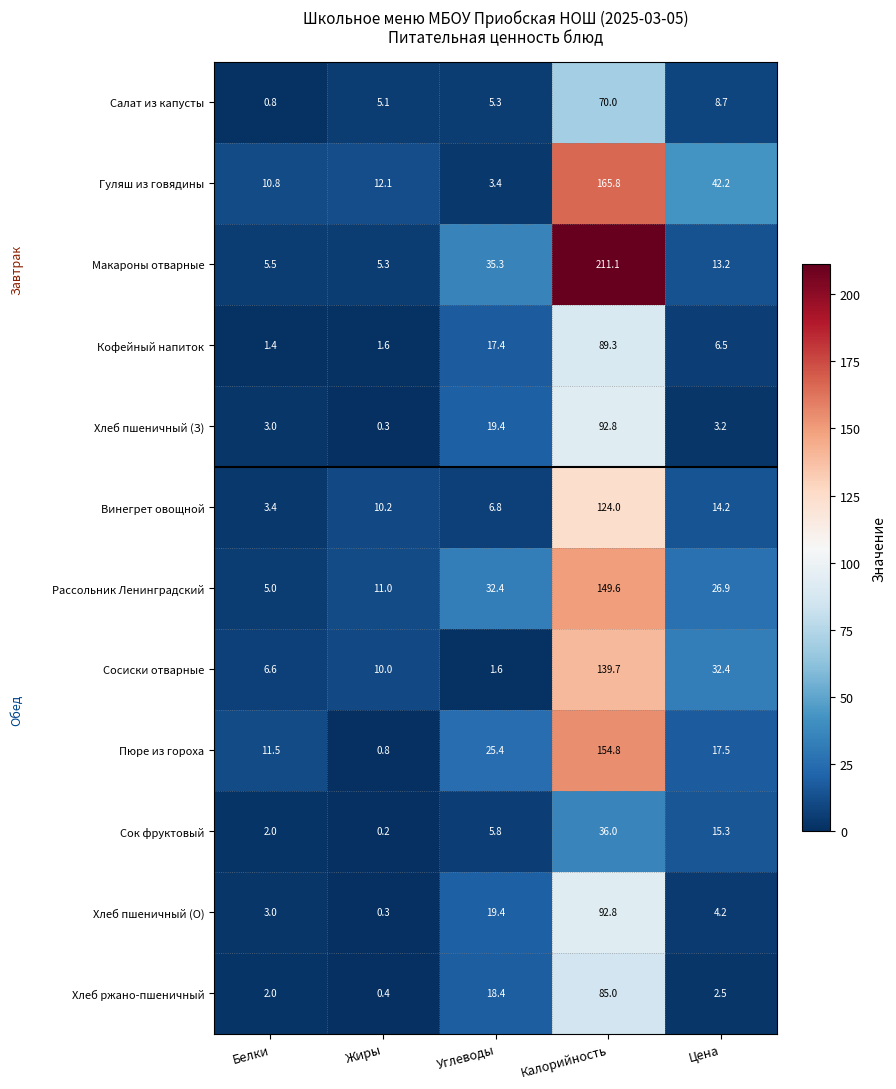

True or false: Макароны отварные has a value of 13.2 at Цена.

True